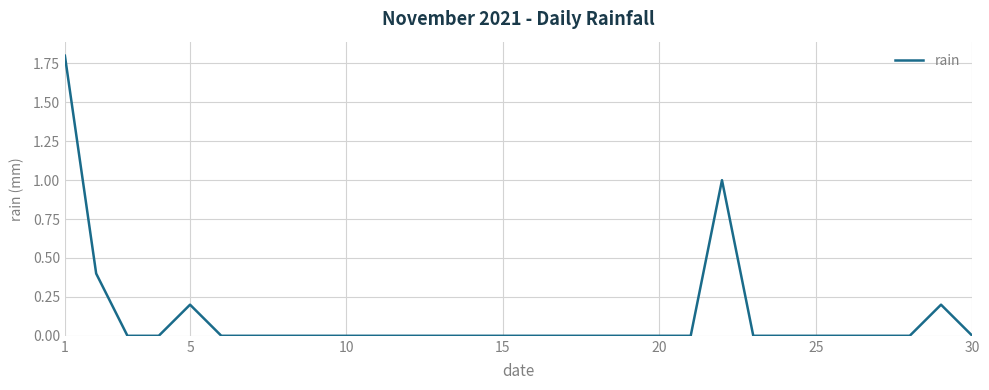

Does the chart have visible grid lines?

Yes